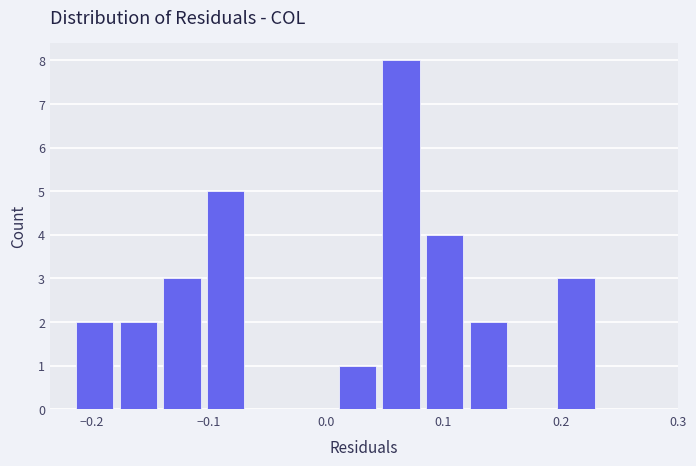

Around what value on the x-axis is the tallest bar? Give the approximate position of its centre, as read against the axis.

0.06